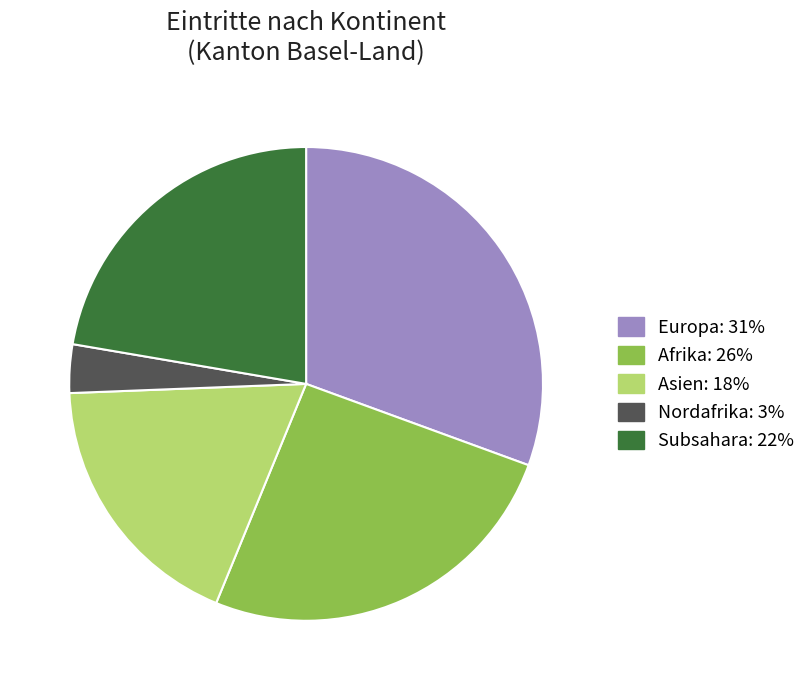

Is there a majority slice in this chart?

No